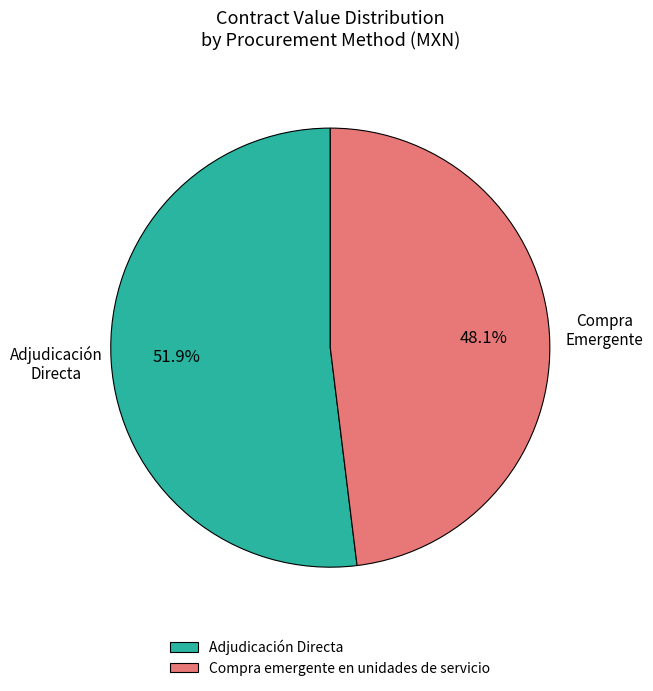

Approximately how many times larger is the value at Compra emergente en unidades de servicio compared to Adjudicación Directa?

0.9